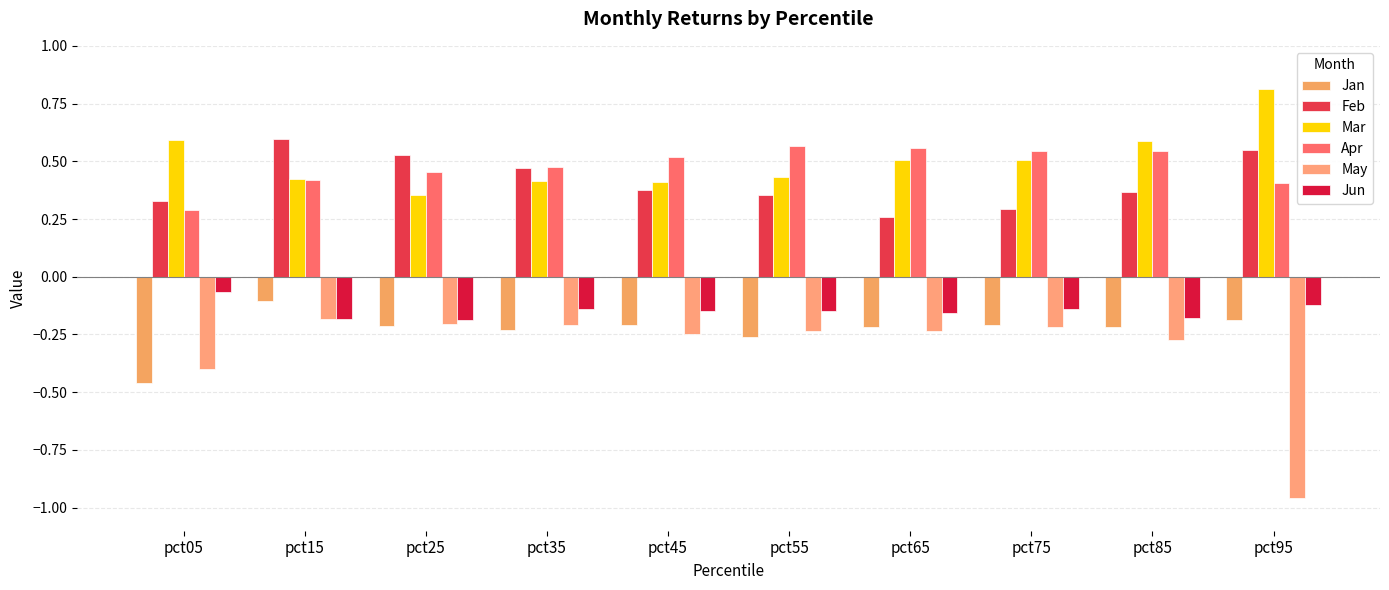

Is it true that May equals -0.2 at pct45?

True